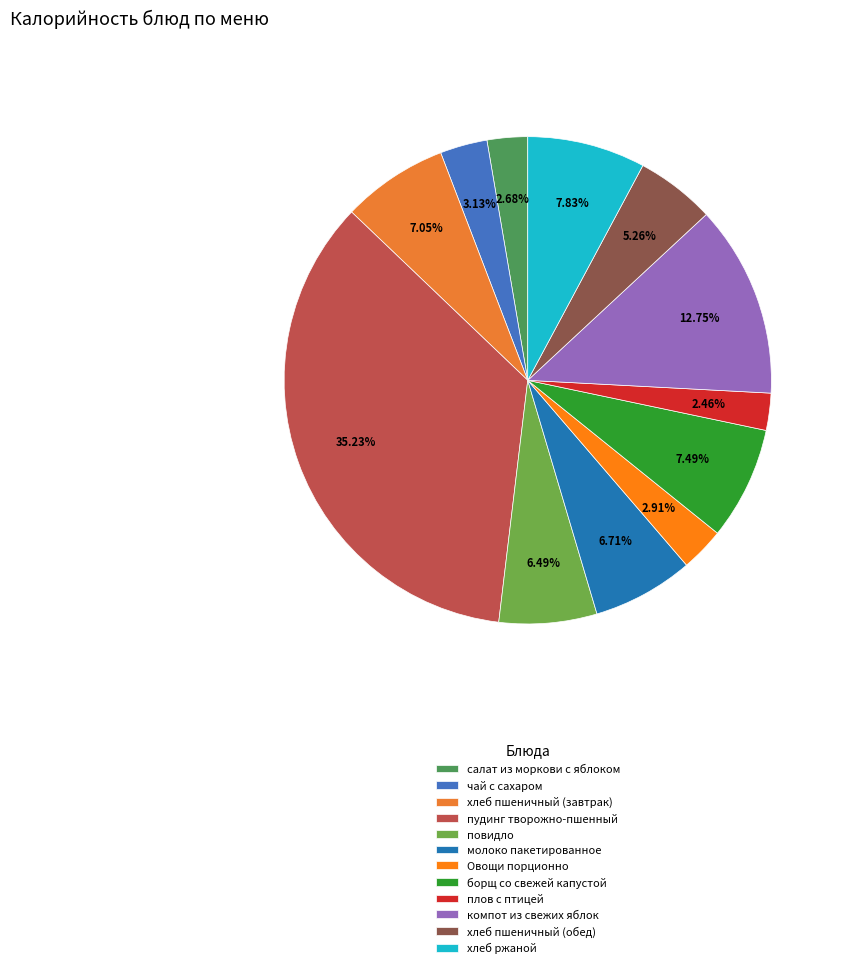

What percentage is the салат из моркови с яблоком slice, to the nearest percent?

3%